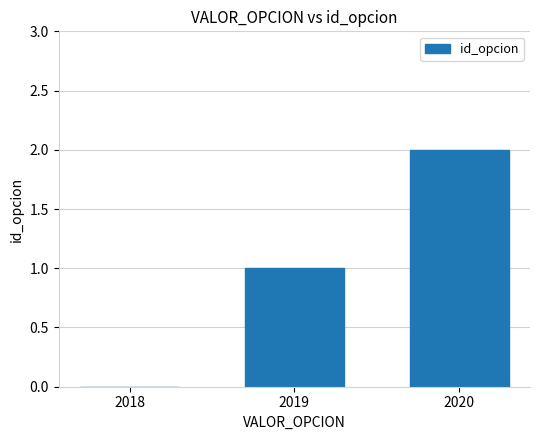

At which category does the chart reach its peak across all series?

2020